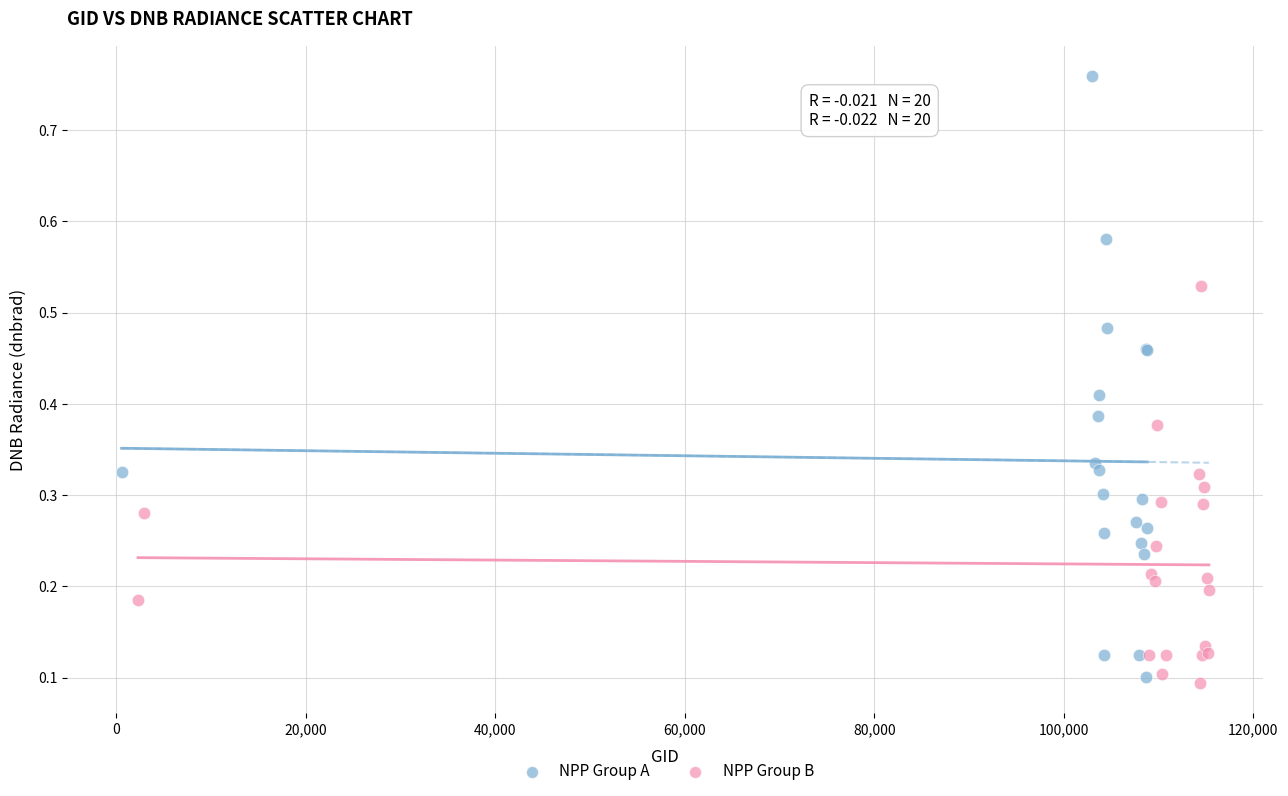

Which series contains the lowest Y value?

NPP Group B